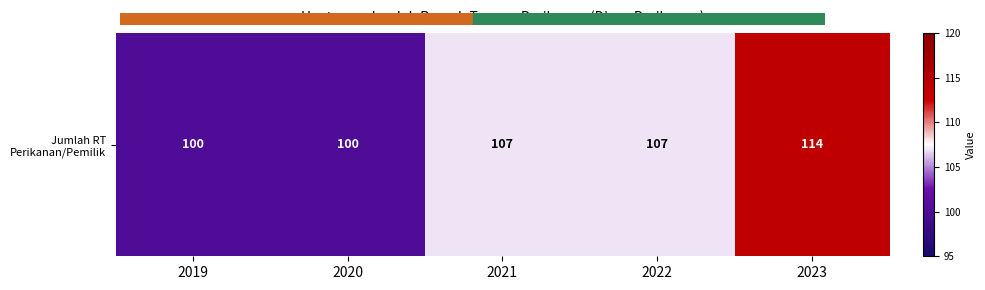

Is it true that the value at 2020 is 100?

True